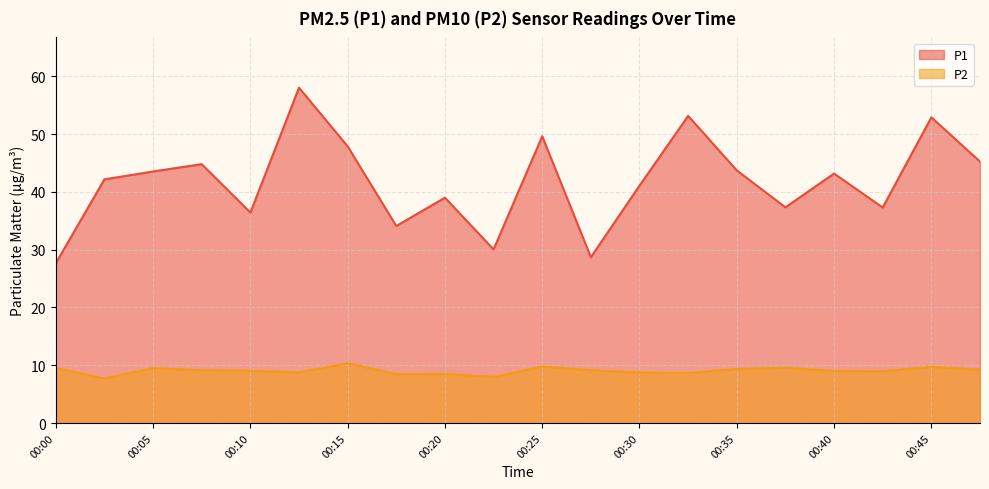

Which series changed the most between 00:15 and 00:48?

P1